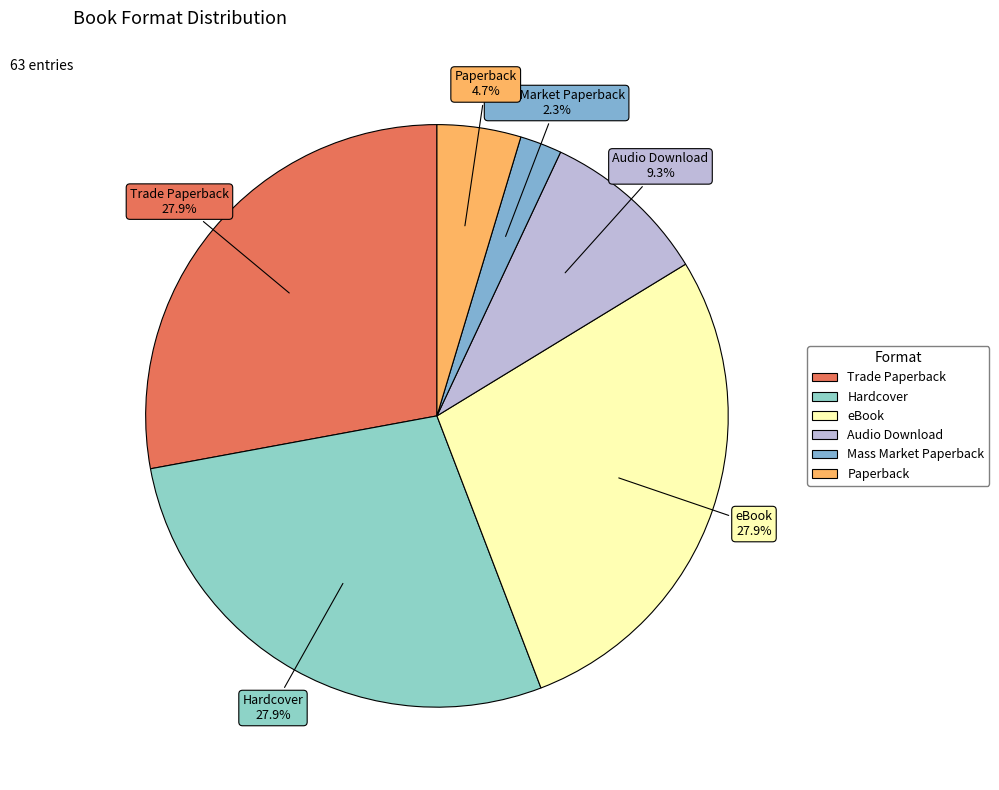

Count the number of slices in the pie.

6